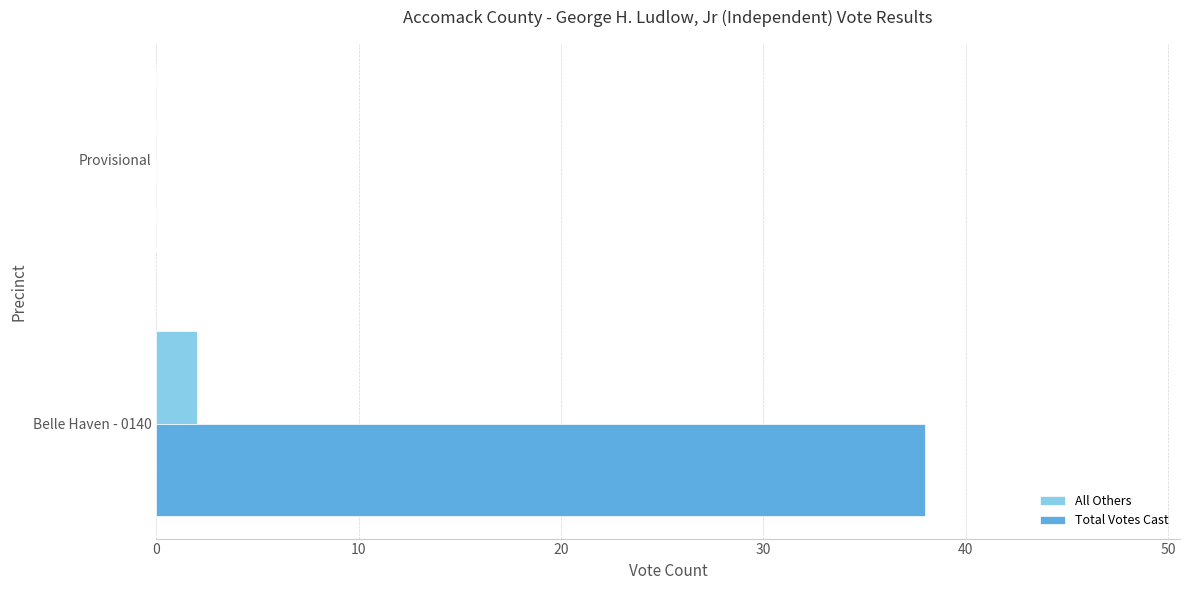

What is the sum of all Total Votes Cast values?

38